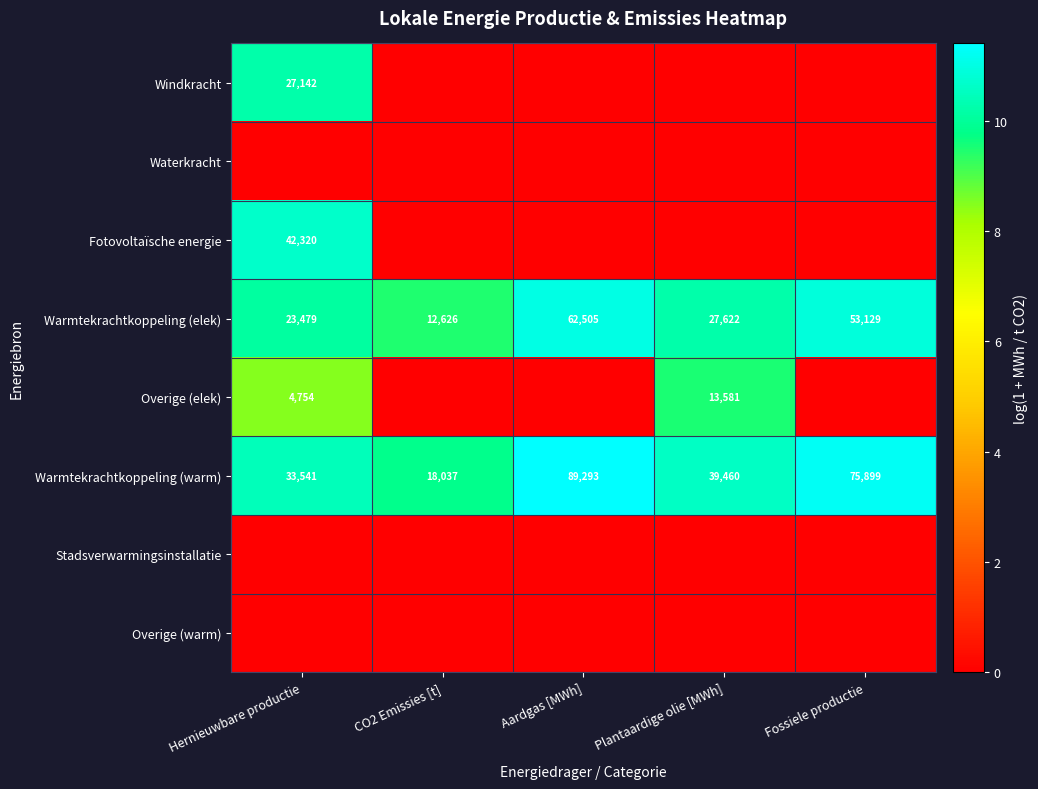

At which label does Warmtekrachtkoppeling (warm) reach its peak?

Aardgas [MWh]